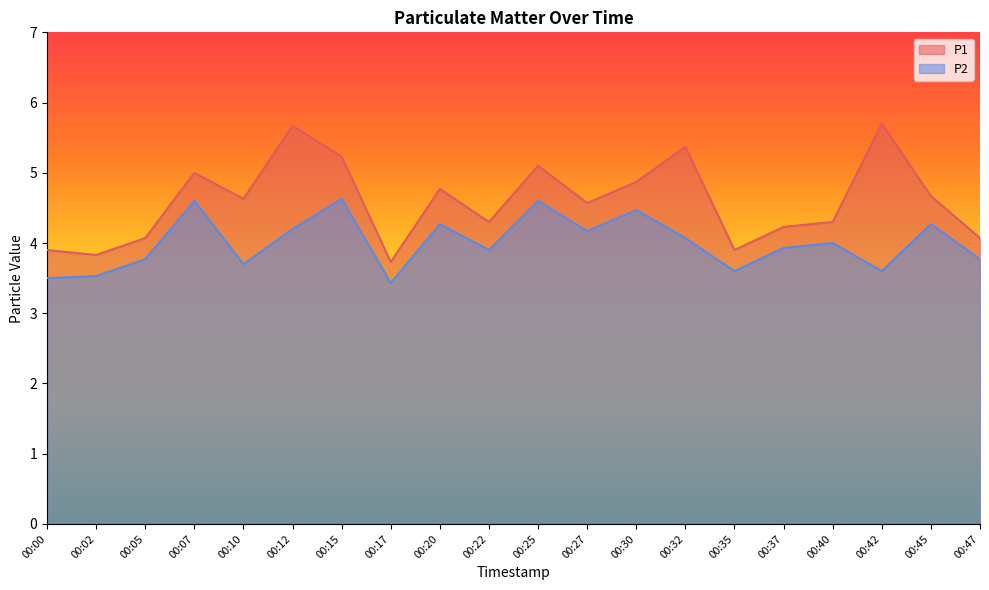

Reading left to right, transcribe all the data shown in this chart.

P1: 3.9	3.8	4.1	5.0	4.6	5.7	5.2	3.7	4.8	4.3	5.1	4.6	4.9	5.4	3.9	4.2	4.3	5.7	4.7	4.1
P2: 3.5	3.5	3.8	4.6	3.7	4.2	4.6	3.4	4.3	3.9	4.6	4.2	4.5	4.1	3.6	3.9	4.0	3.6	4.3	3.8